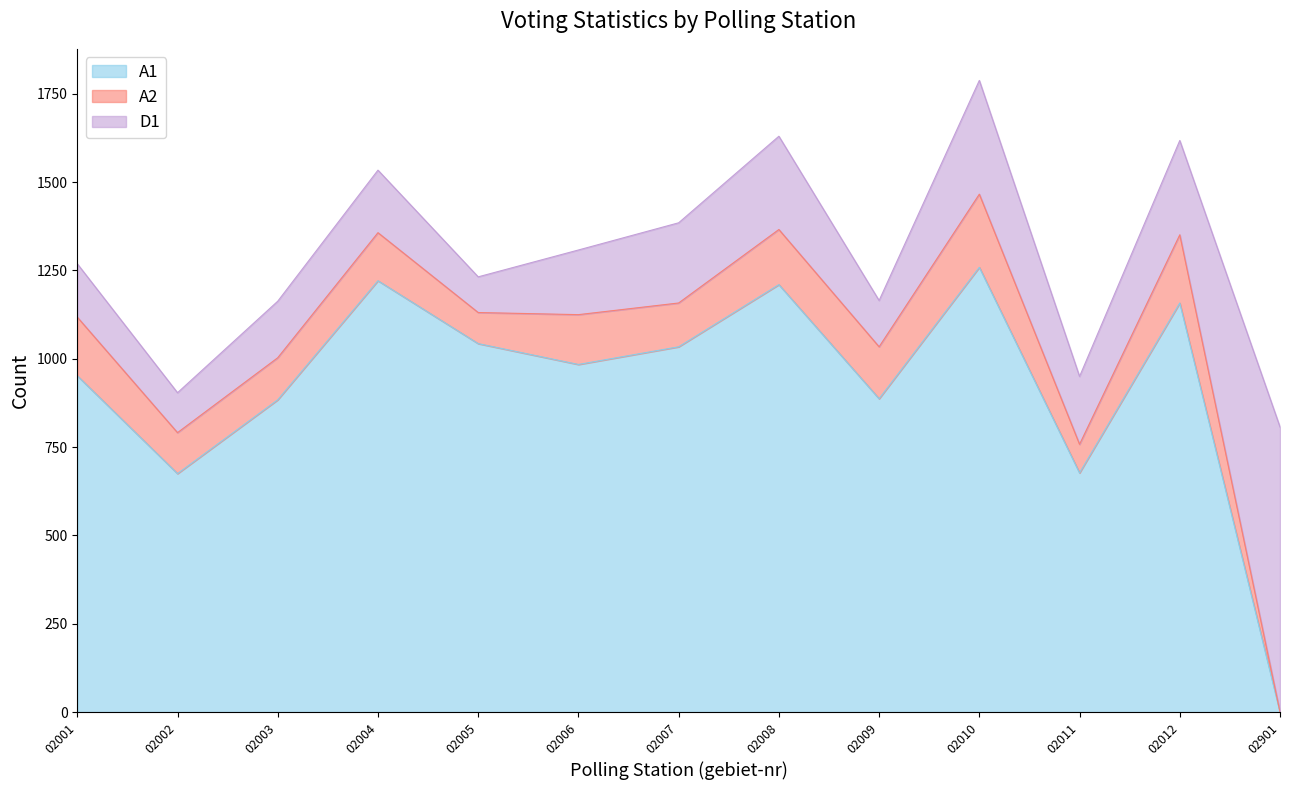

Which category has the highest value across all series?

02010